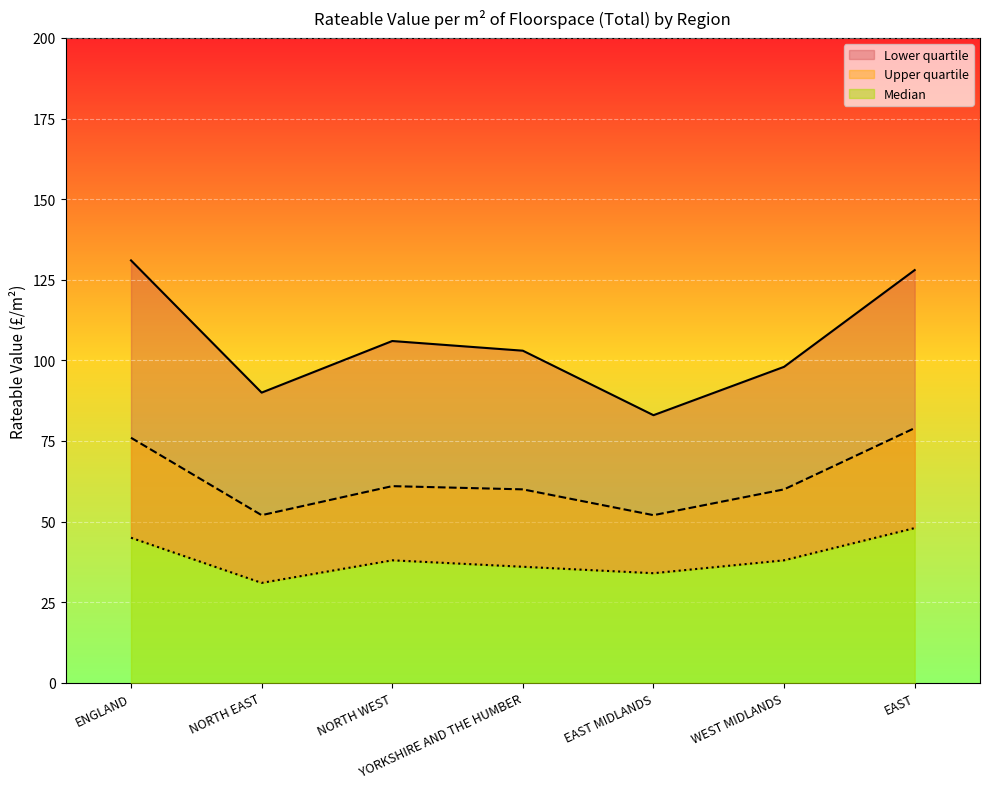

Does the chart display data point markers on the line(s)?

No